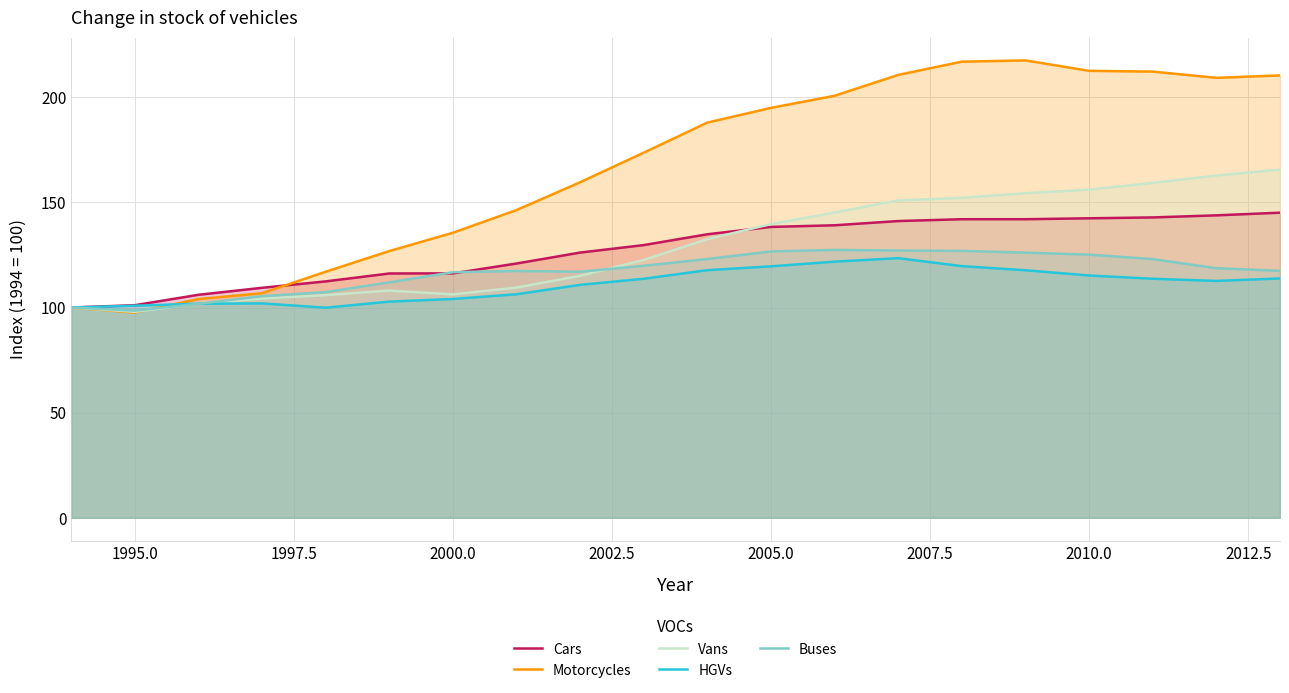

At how many categories does at least one series exceed 210?

6